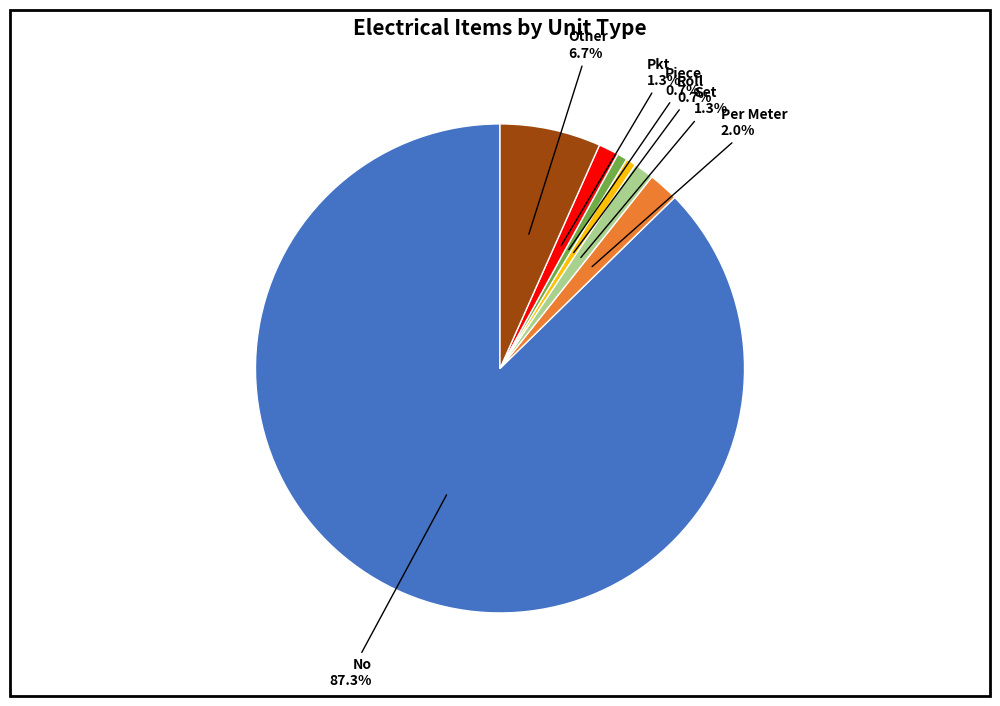

Is there a majority slice in this chart?

Yes